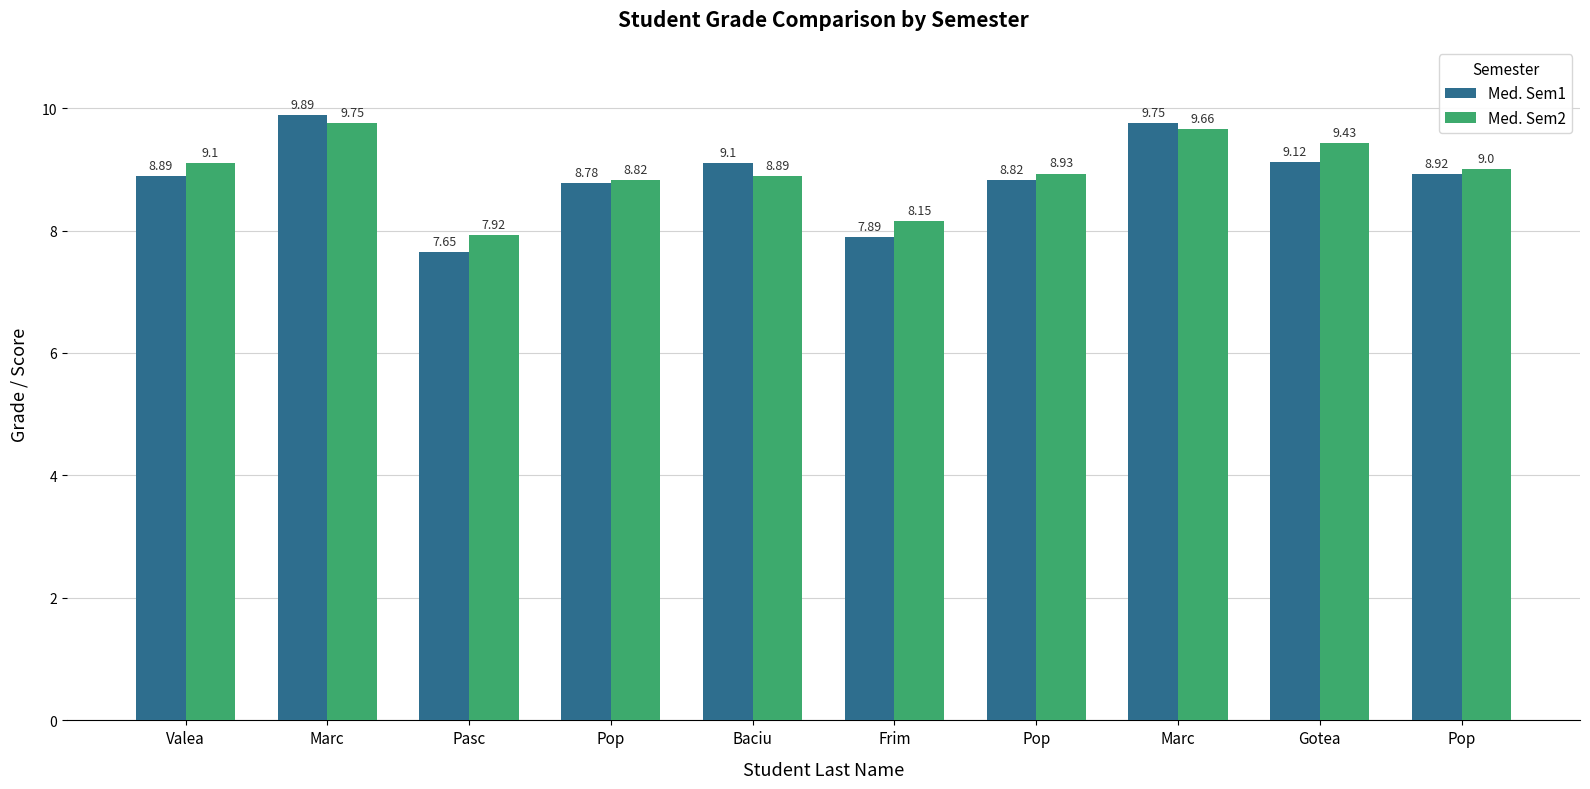

How many distinct data groups are displayed?

2